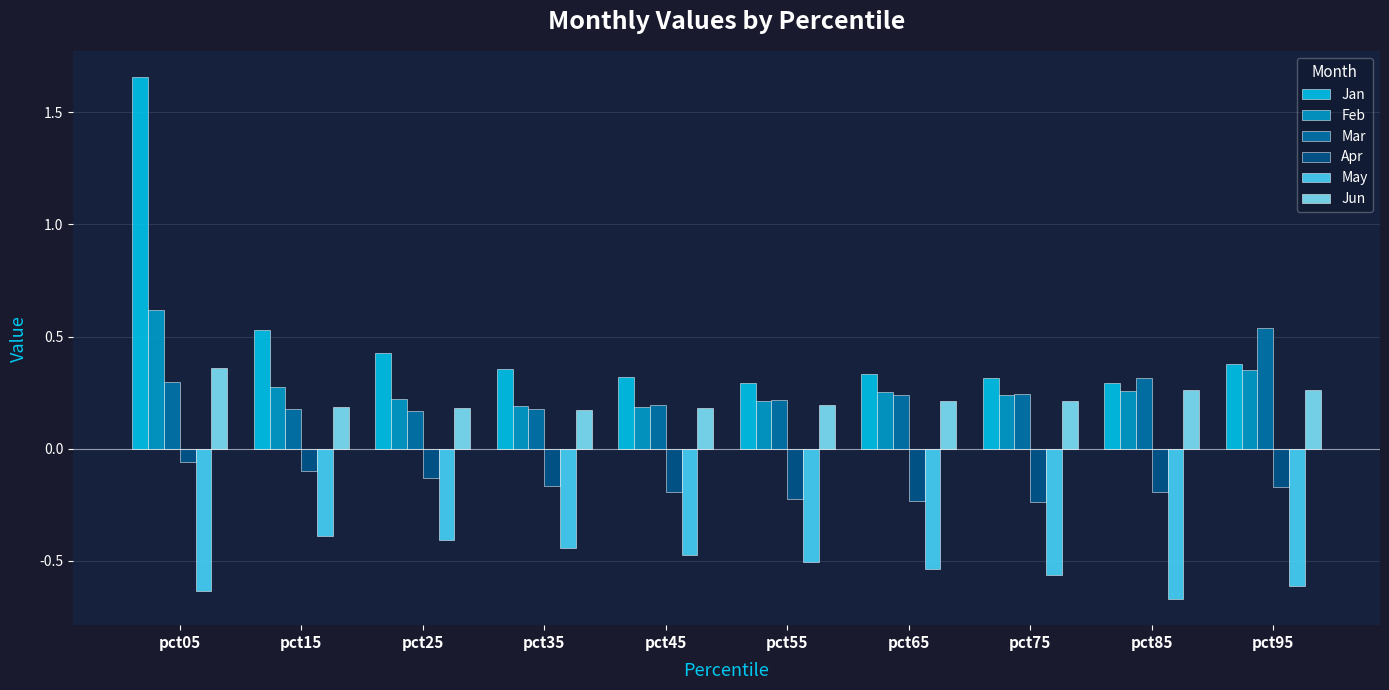

Between pct35 and pct75, which series saw the biggest shift?

May